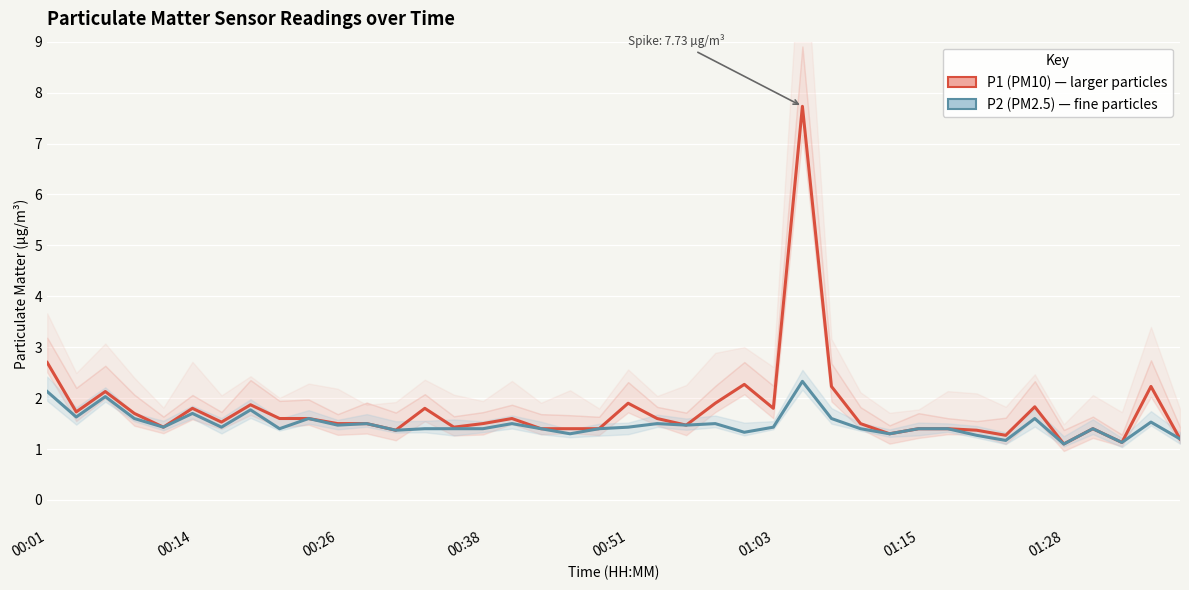

Between 14 and 24, which series saw the biggest shift?

P1 (PM10)